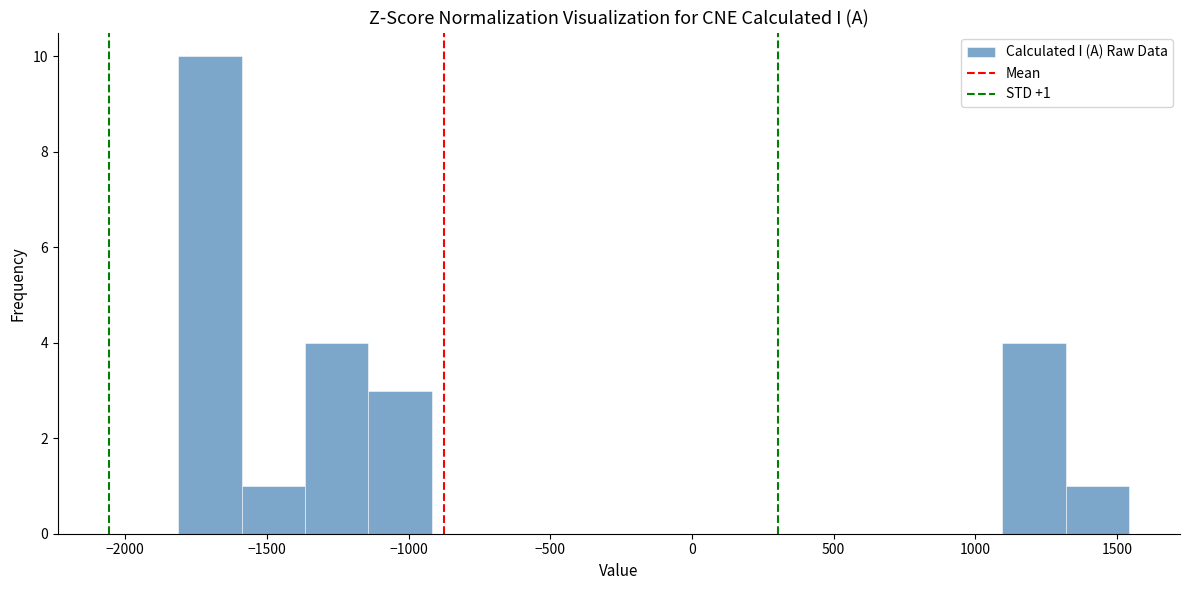

Which range on the x-axis has the tallest bar?

-1800 to -1600